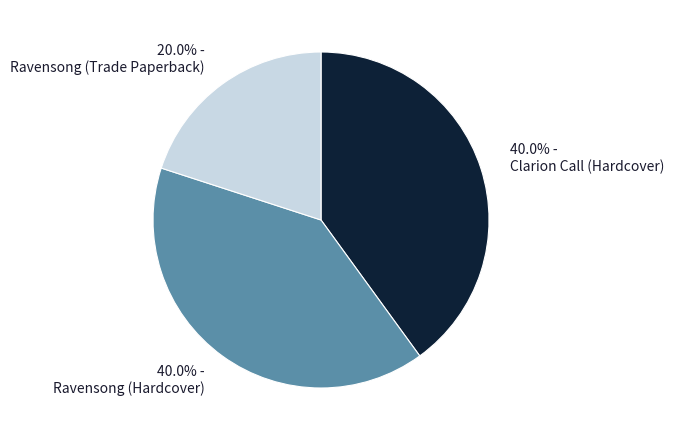

What is the ratio of the value at Clarion Call (Hardcover) to the value at Ravensong (Hardcover)?

1.0